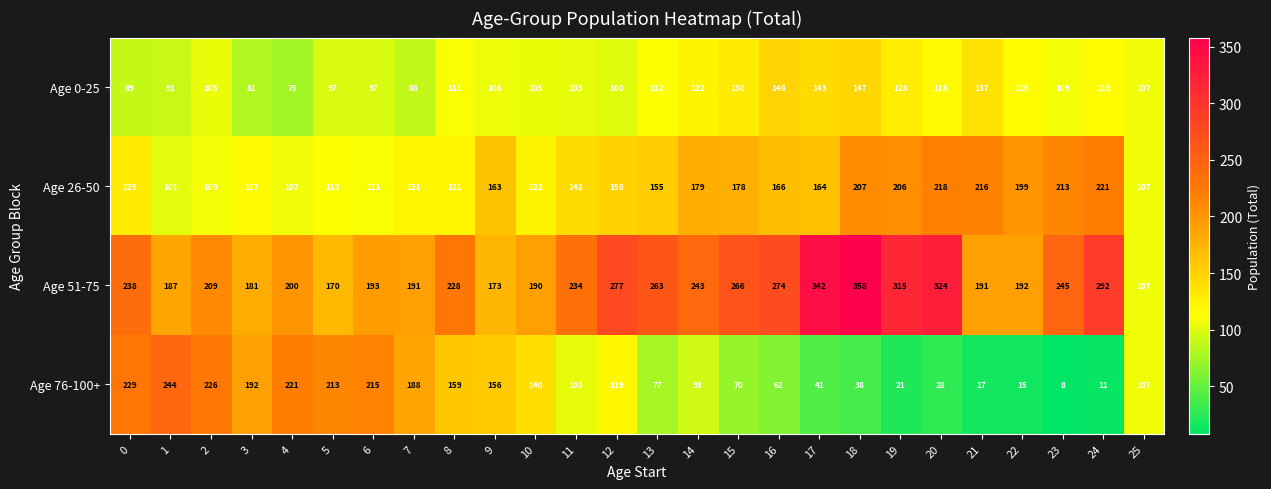

Which series has the widest spread of values?

Age 51-75